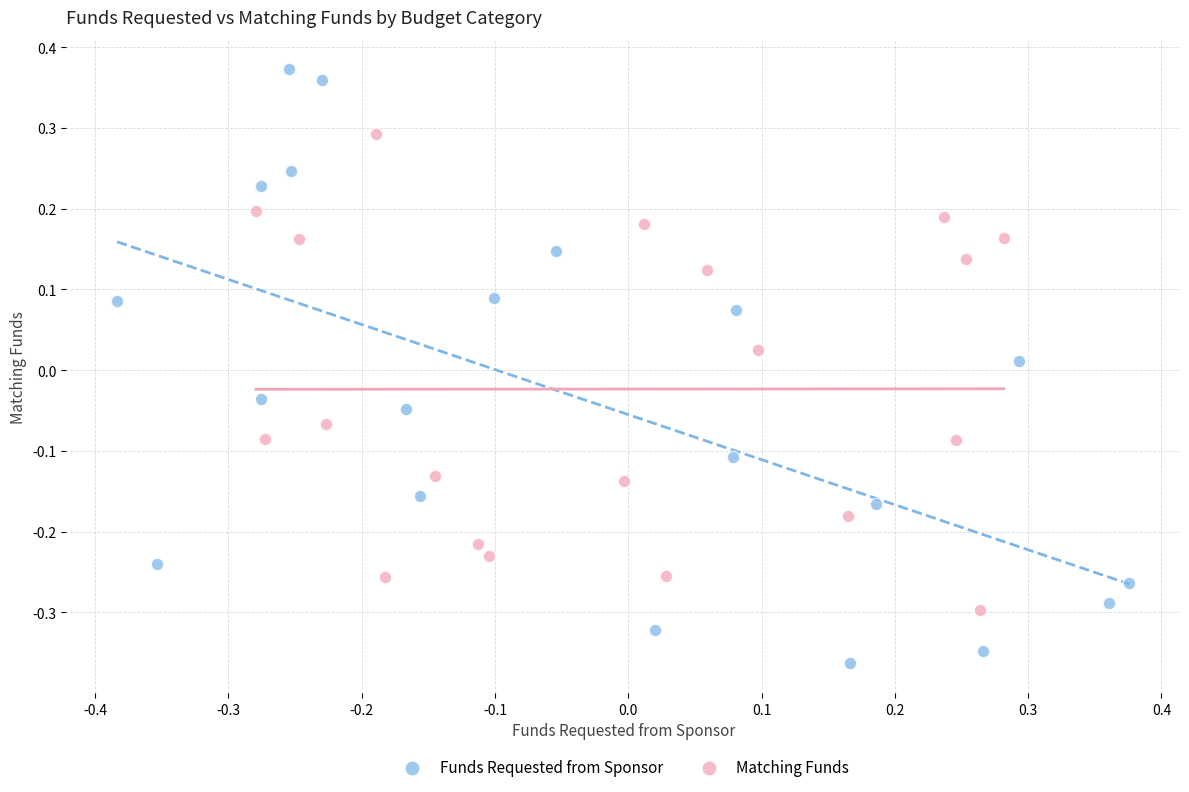

Which series contains the highest Y value?

Funds Requested from Sponsor